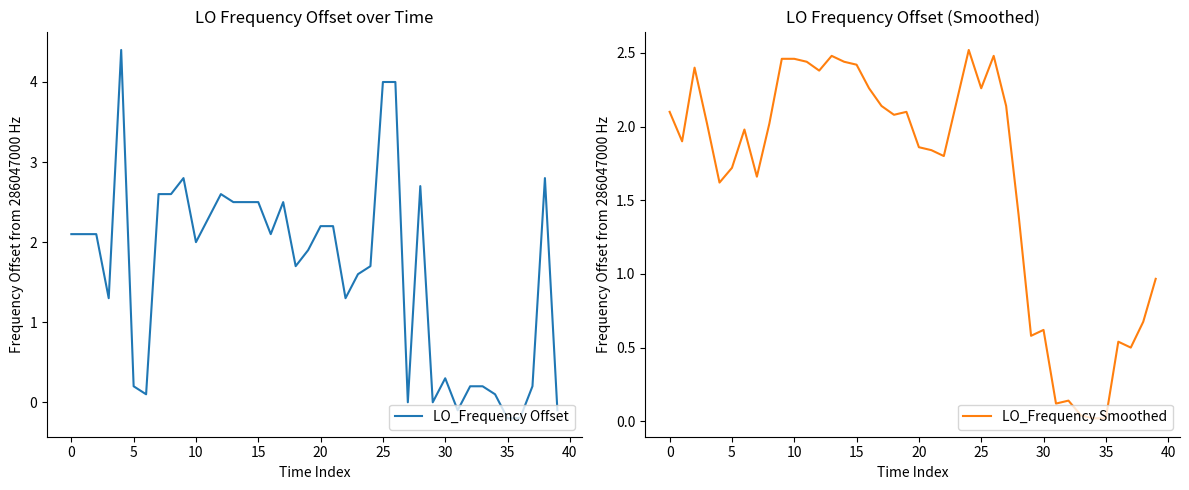

How many lines are shown in the chart?

2